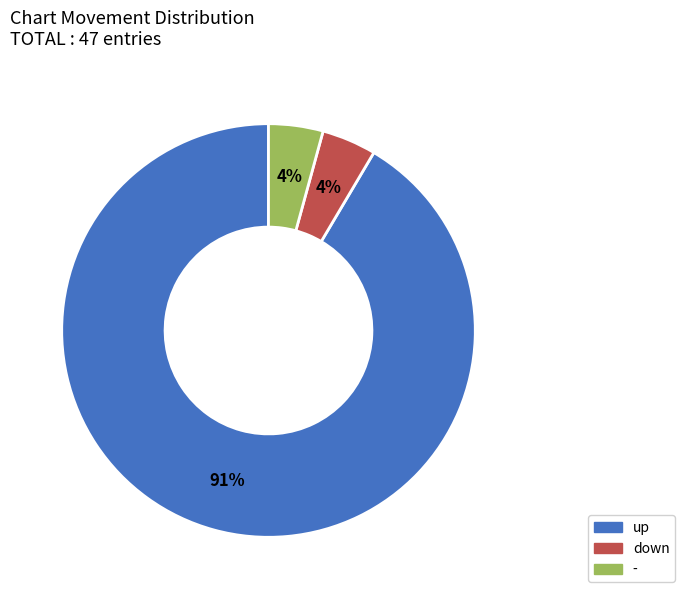

What is the majority slice?

up